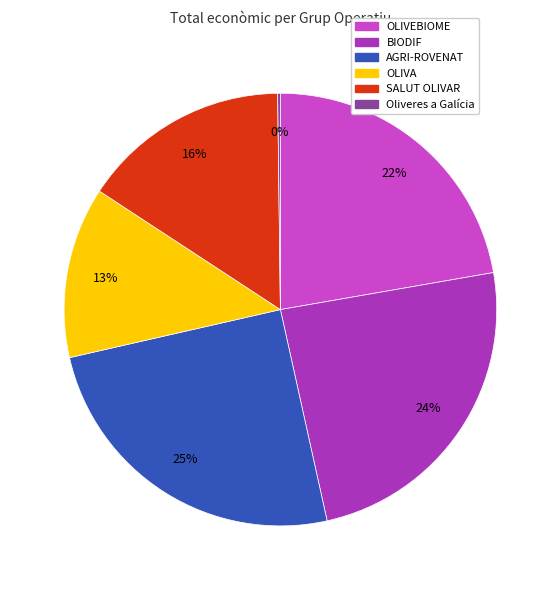

The SALUT OLIVAR slice represents 10% of the pie. True or false?

False